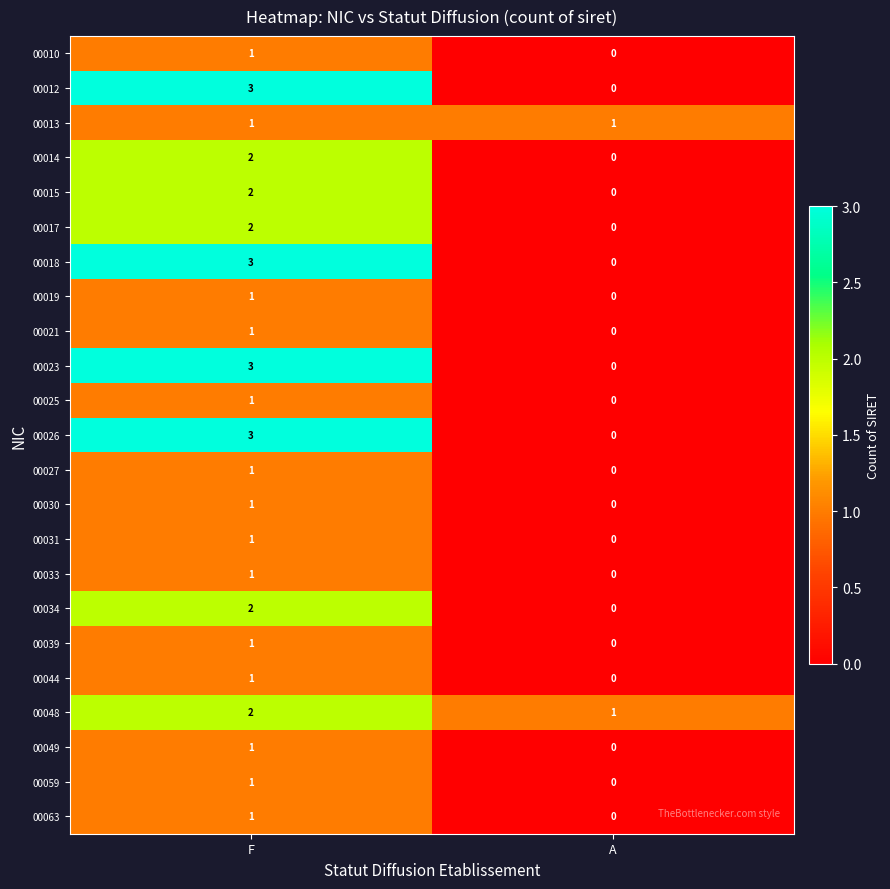

How many categories are shown in the chart?

2